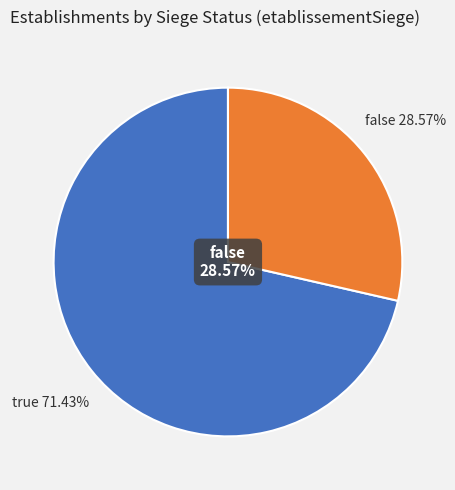

What percentage do false and true together represent?

100.0%